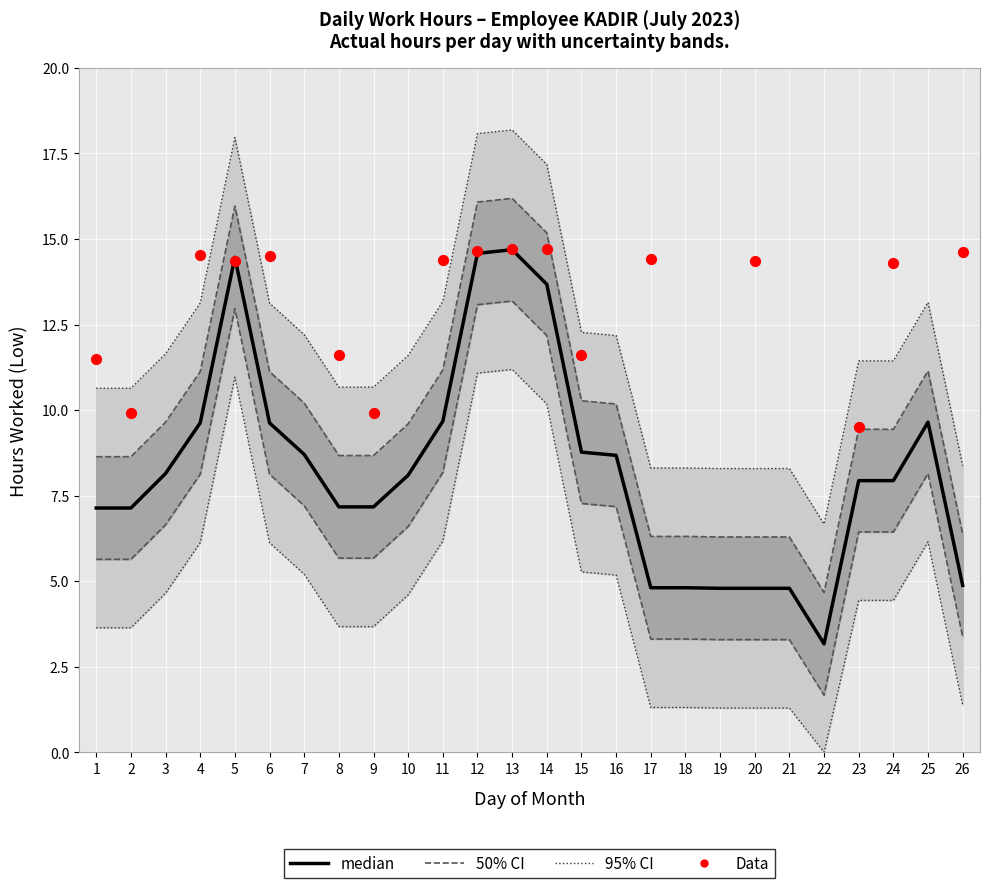

Which has a higher value, 16 or 4?

4